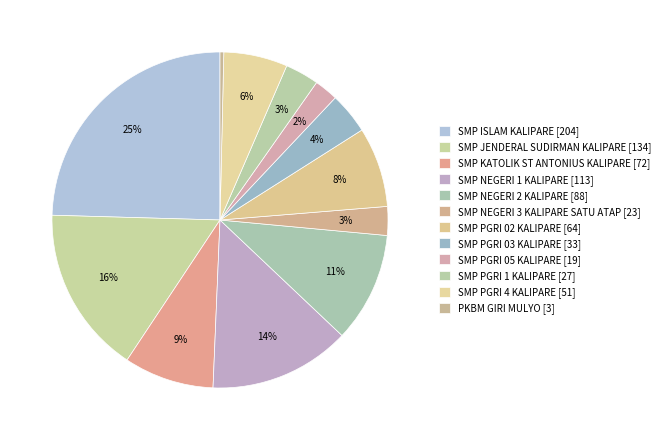

Approximately how many times larger is the value at SMP ISLAM KALIPARE compared to SMP PGRI 05 KALIPARE?

10.7